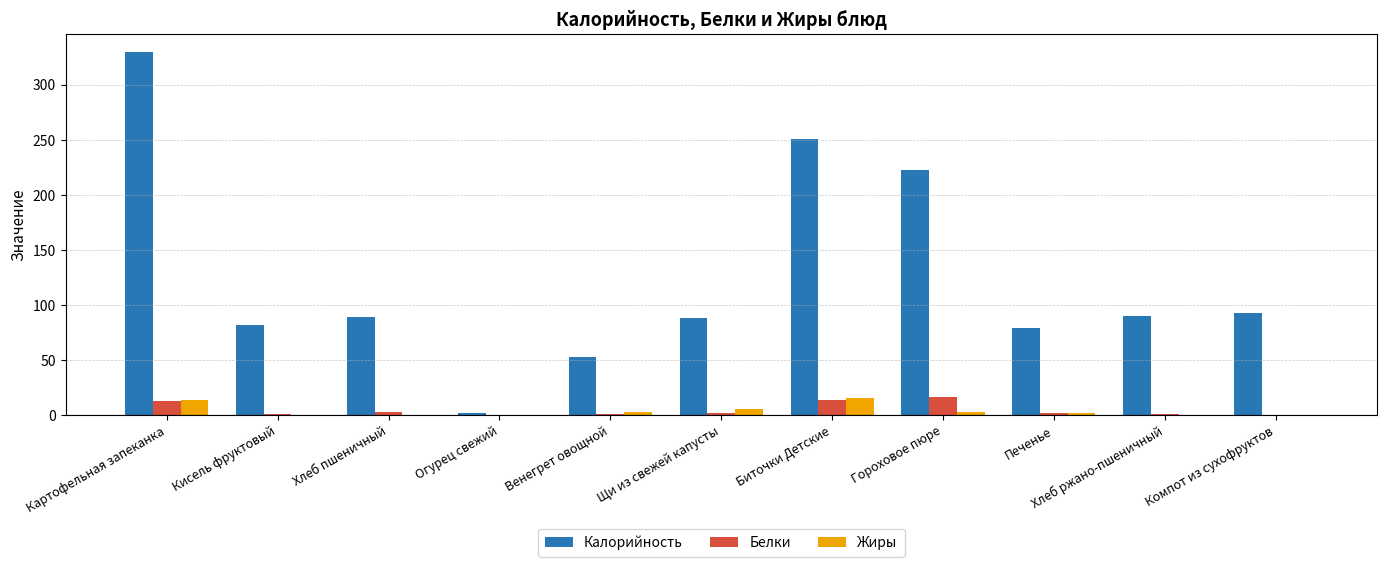

What are all the series names shown in the legend?

Калорийность, Белки, Жиры